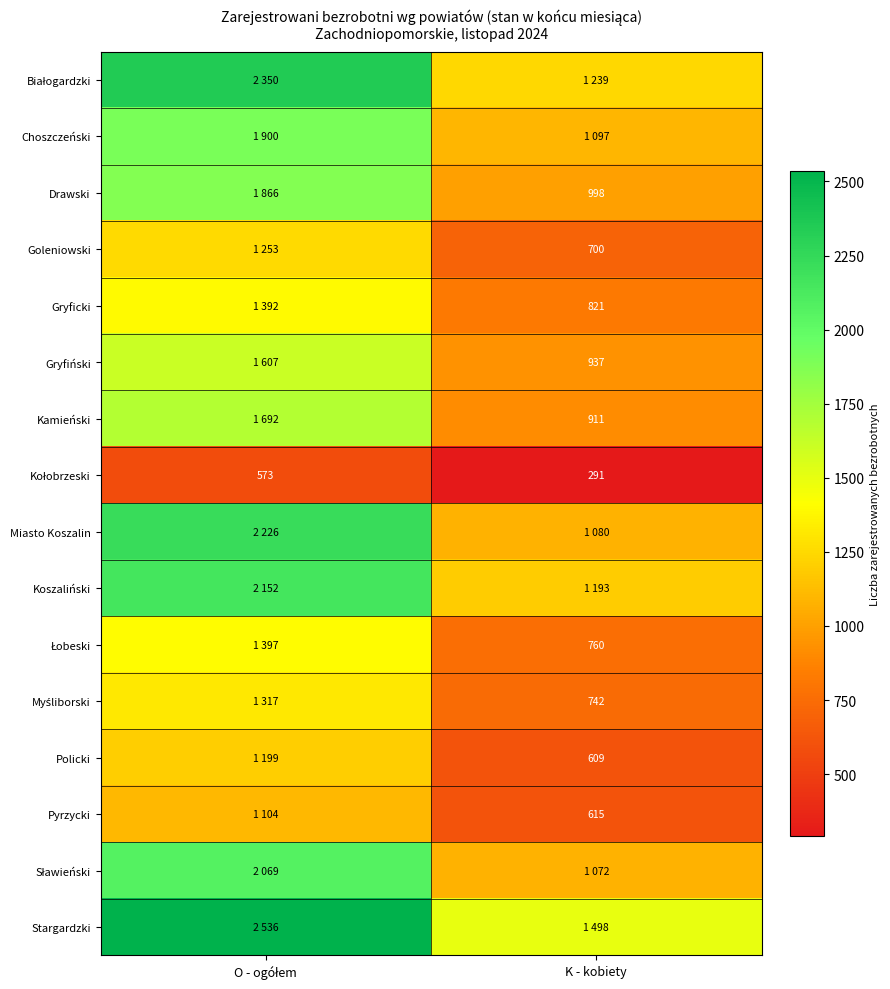

True or false: Goleniowski has a value of 700 at K - kobiety.

True